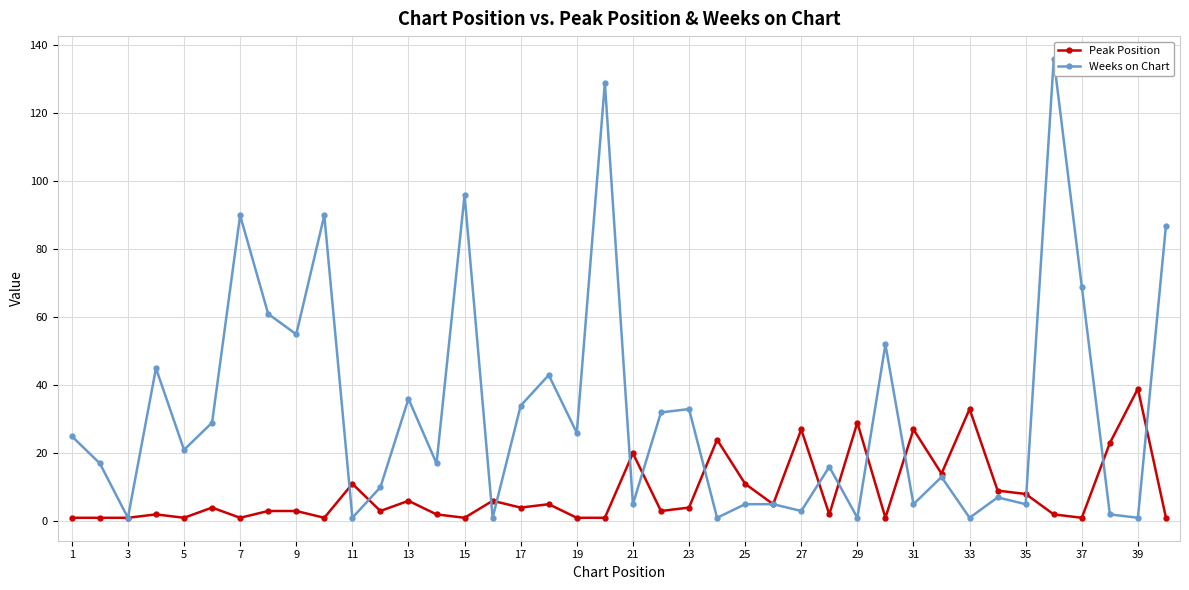

What is the maximum value shown in the chart?

136